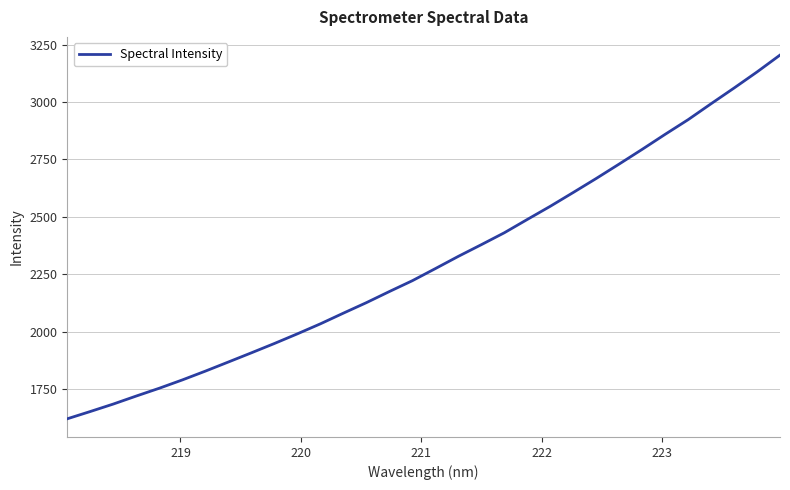

What is the smallest value displayed?

1620.7